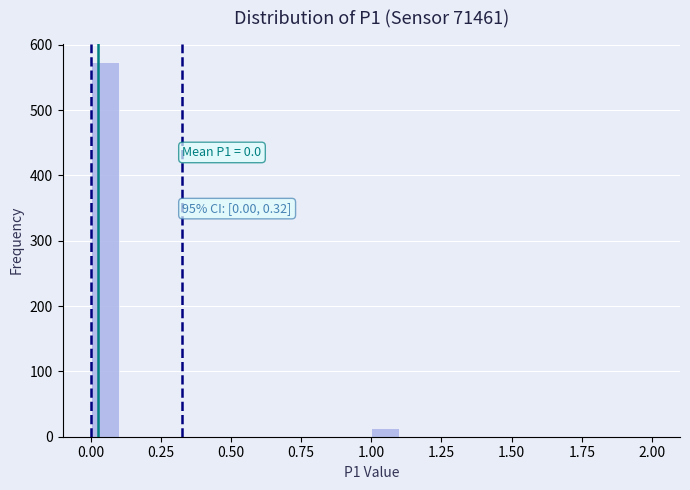

Read against the x-axis, roughly where is the centre of the tallest bar?

0.05